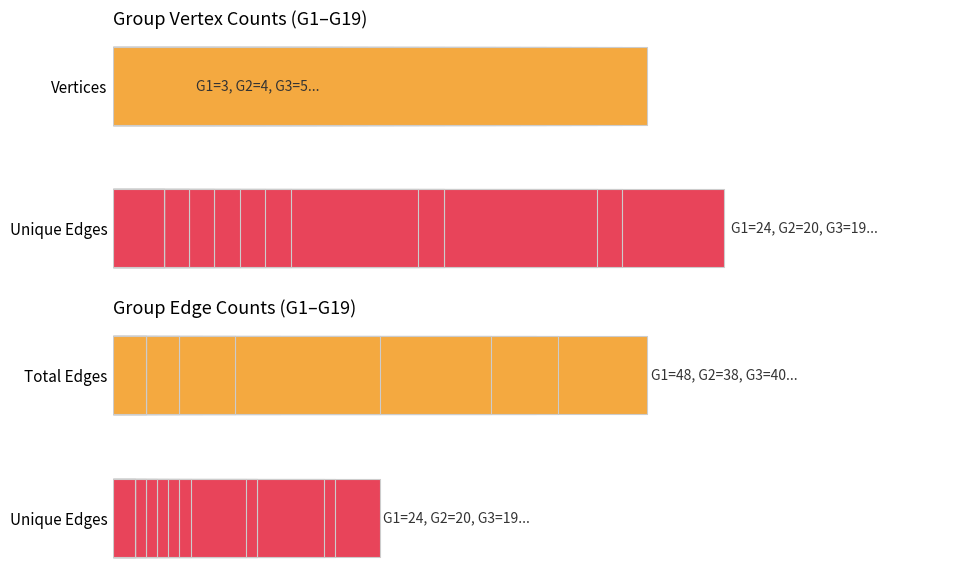

What is the value of the Unique Edges bar at the 12th from the left?

3